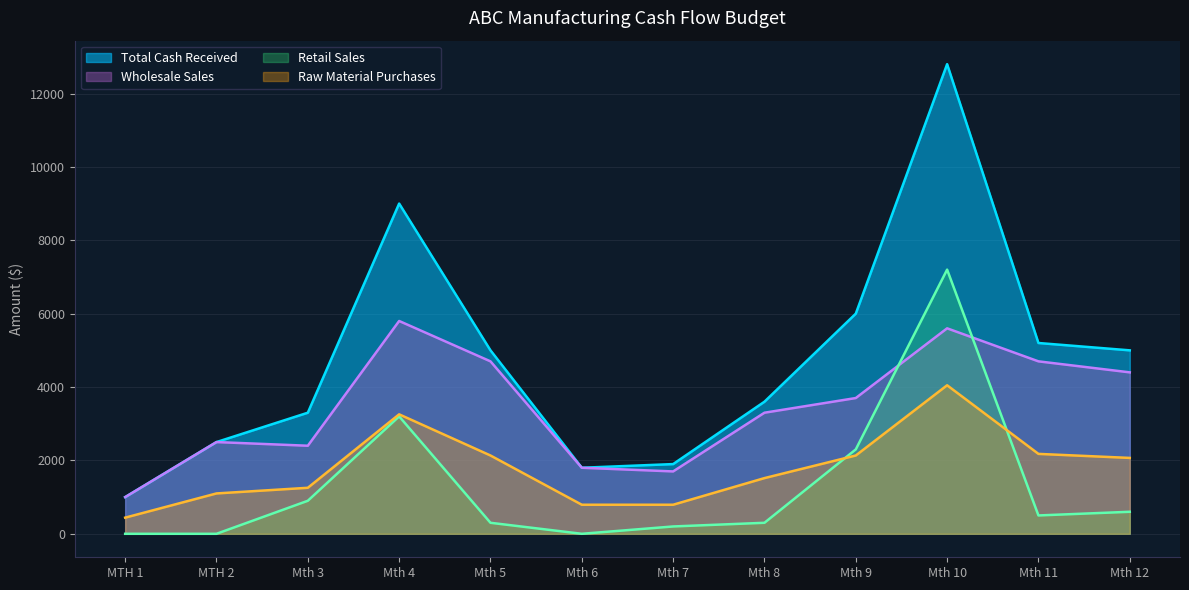

What is the sum of the Total Cash Received values at MTH 2 and Mth 6?

4300